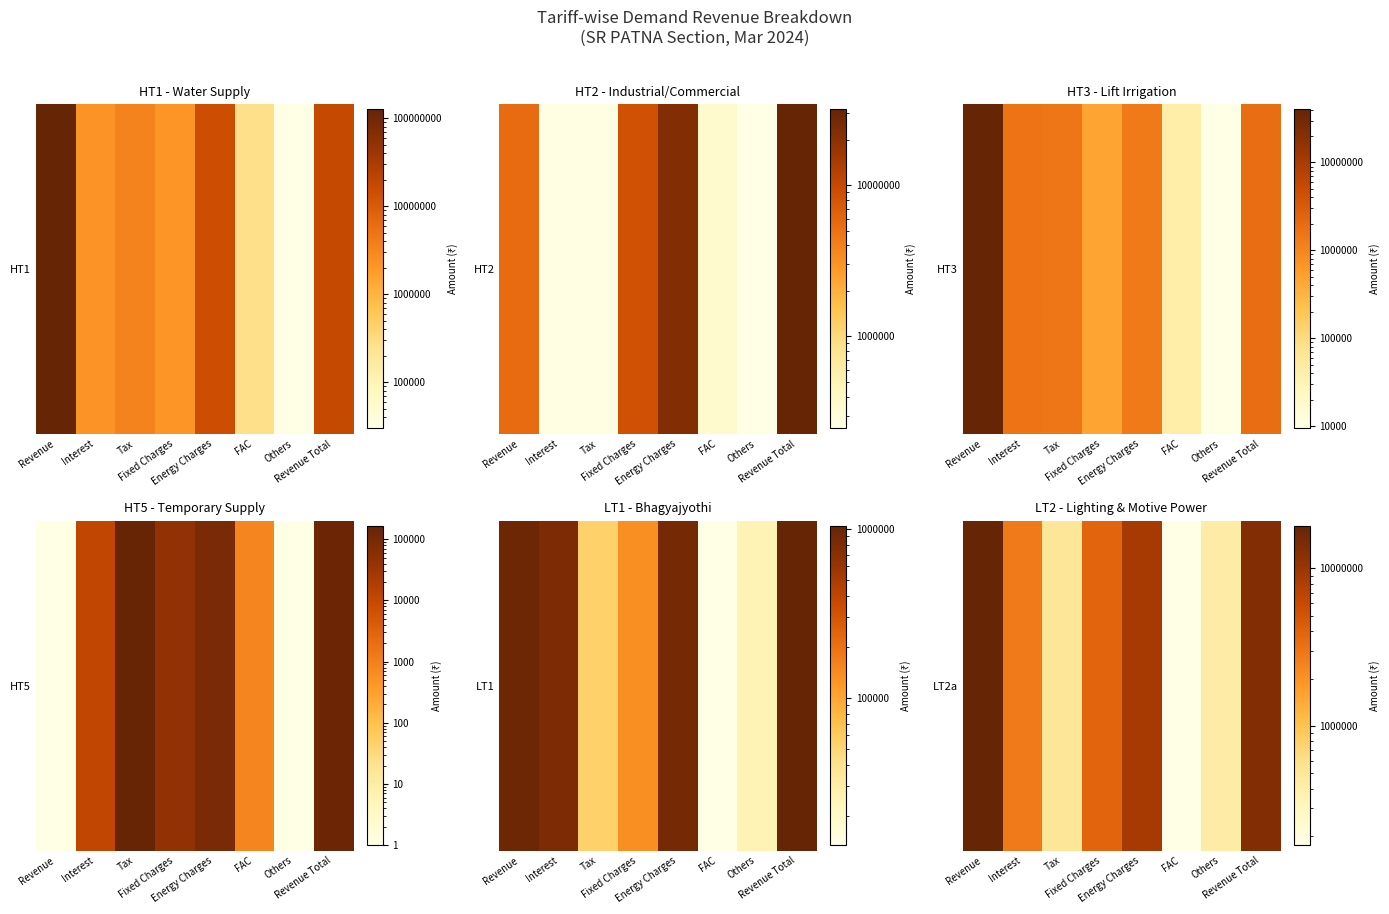

What is the difference between the maximum and minimum values?

18387483.8